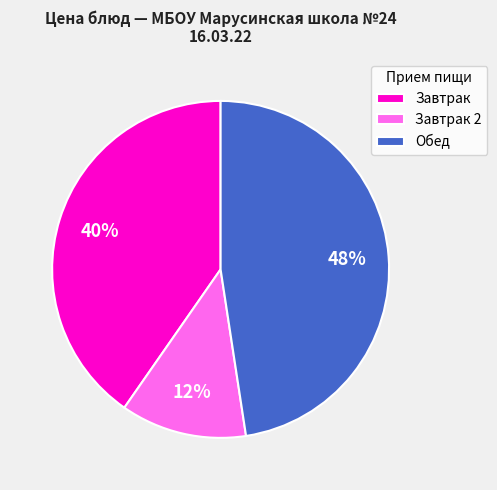

How many segments does this pie chart have?

3